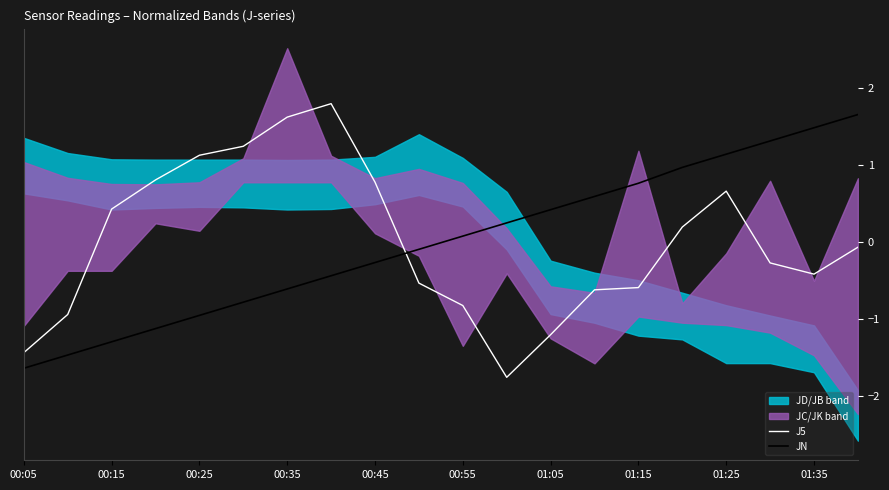

After their last crossing, which series has the higher values: J5 or JN?

JN